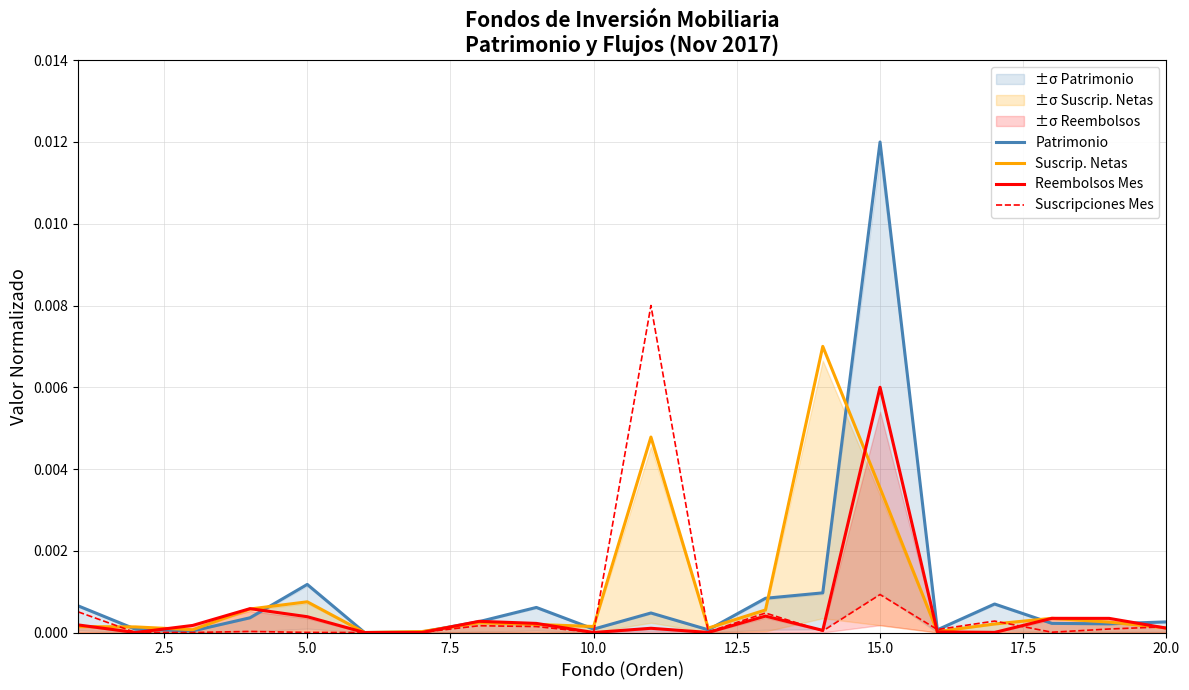

Is it true that Patrimonio equals 0.0 at 10.0?

True